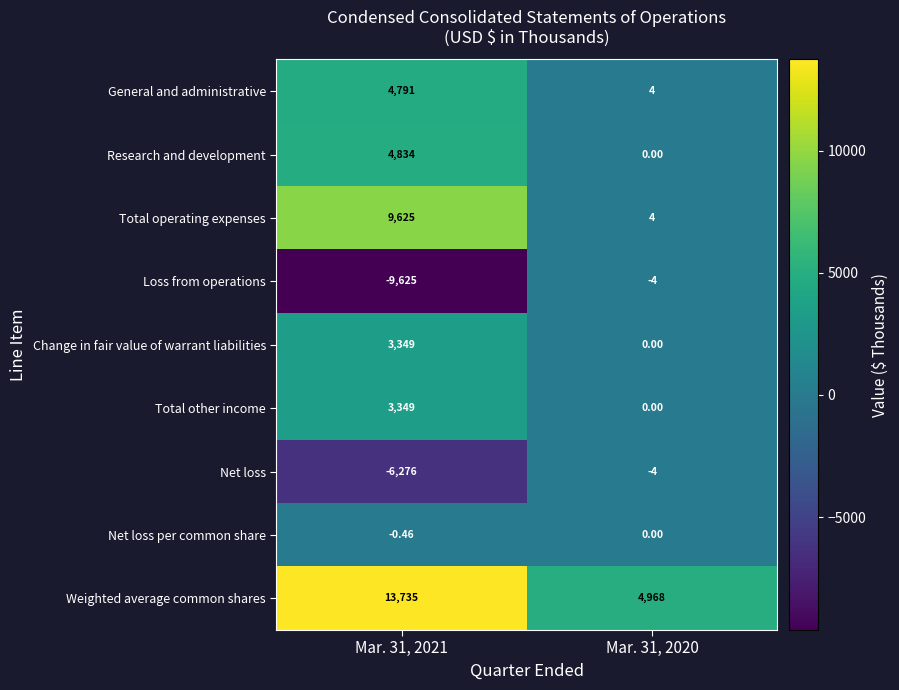

Which series has the largest total across all categories?

Weighted average common shares